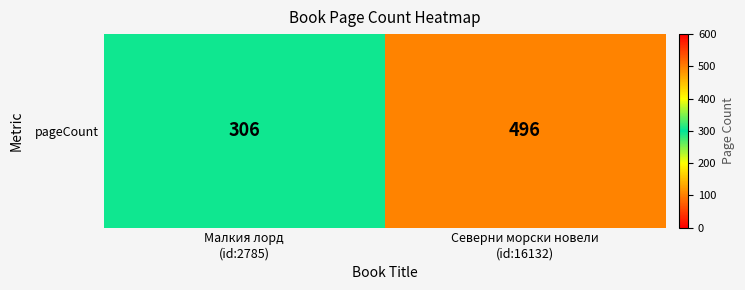

What is the ratio of the value at Северни морски новели
(id:16132) to the value at Малкия лорд
(id:2785)?

1.6